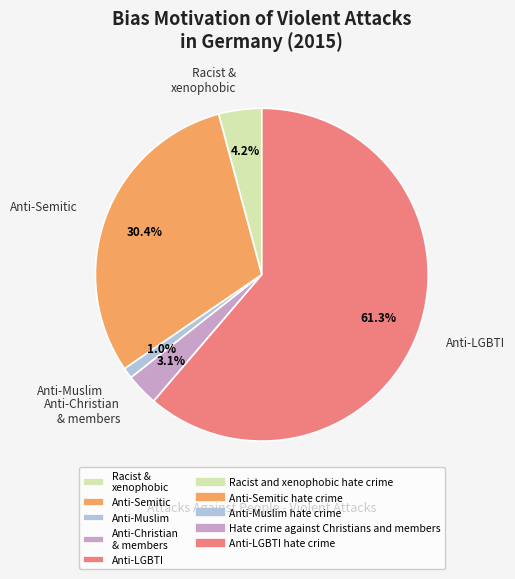

Do Racist & xenophobic and Anti-Semitic together represent more than half of the pie?

No